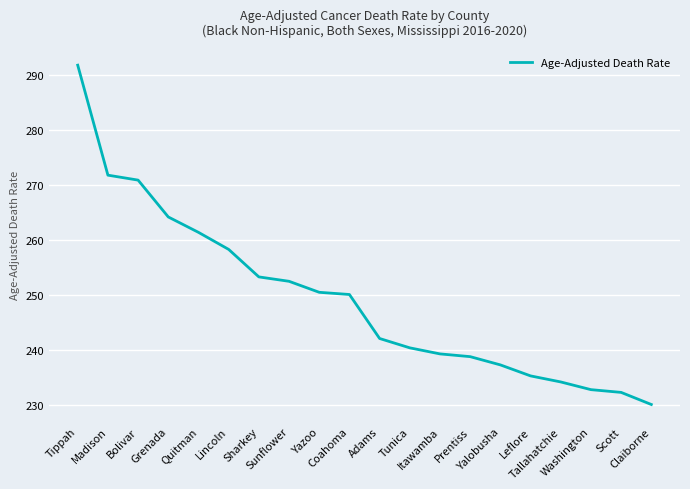

Approximately how many times larger is the value at Sunflower compared to Tippah?

0.9